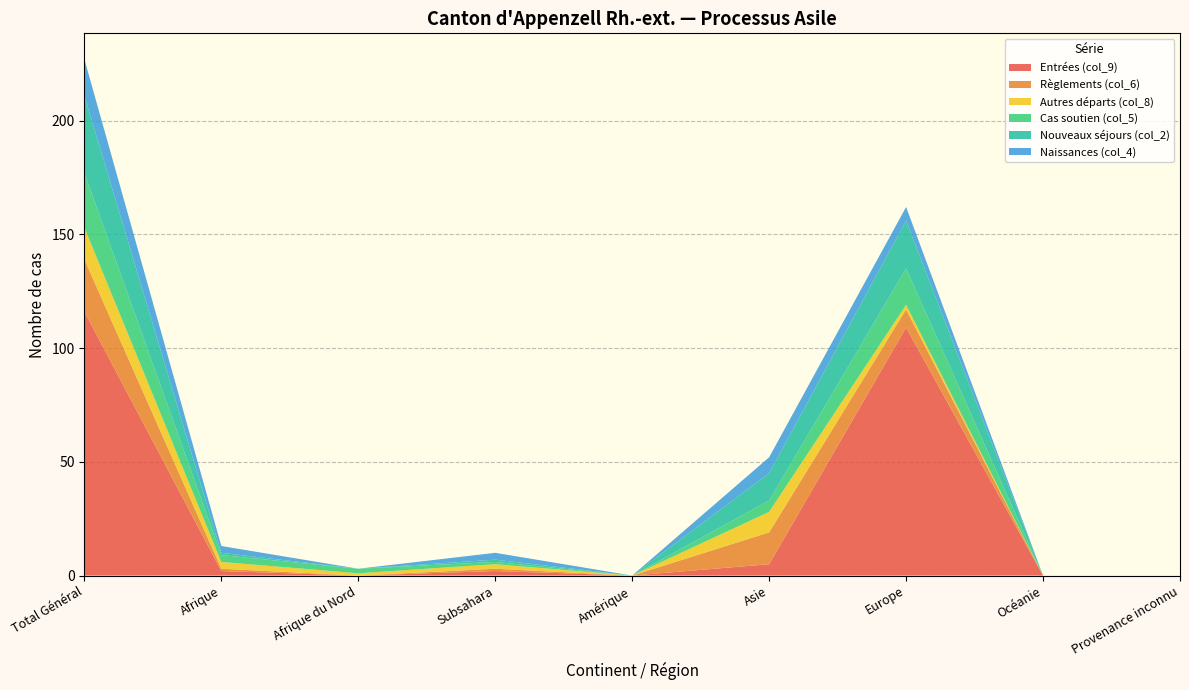

Reading right to left, transcribe all the data shown in this chart.

Entrées (col_9): Provenance inconnu=0	Océanie=0	Europe=109	Asie=5	Amérique=0	Subsahara=2	Afrique du Nord=0	Afrique=2	Total Général=116
Règlements (col_6): Provenance inconnu=0	Océanie=0	Europe=8	Asie=14	Amérique=0	Subsahara=1	Afrique du Nord=0	Afrique=1	Total Général=23
Autres départs (col_8): Provenance inconnu=0	Océanie=0	Europe=2	Asie=9	Amérique=0	Subsahara=2	Afrique du Nord=1	Afrique=3	Total Général=14
Cas soutien (col_5): Provenance inconnu=0	Océanie=0	Europe=16	Asie=5	Amérique=0	Subsahara=1	Afrique du Nord=2	Afrique=3	Total Général=24
Nouveaux séjours (col_2): Provenance inconnu=0	Océanie=0	Europe=21	Asie=12	Amérique=0	Subsahara=1	Afrique du Nord=0	Afrique=1	Total Général=34
Naissances (col_4): Provenance inconnu=0	Océanie=0	Europe=6	Asie=7	Amérique=0	Subsahara=3	Afrique du Nord=0	Afrique=3	Total Général=16